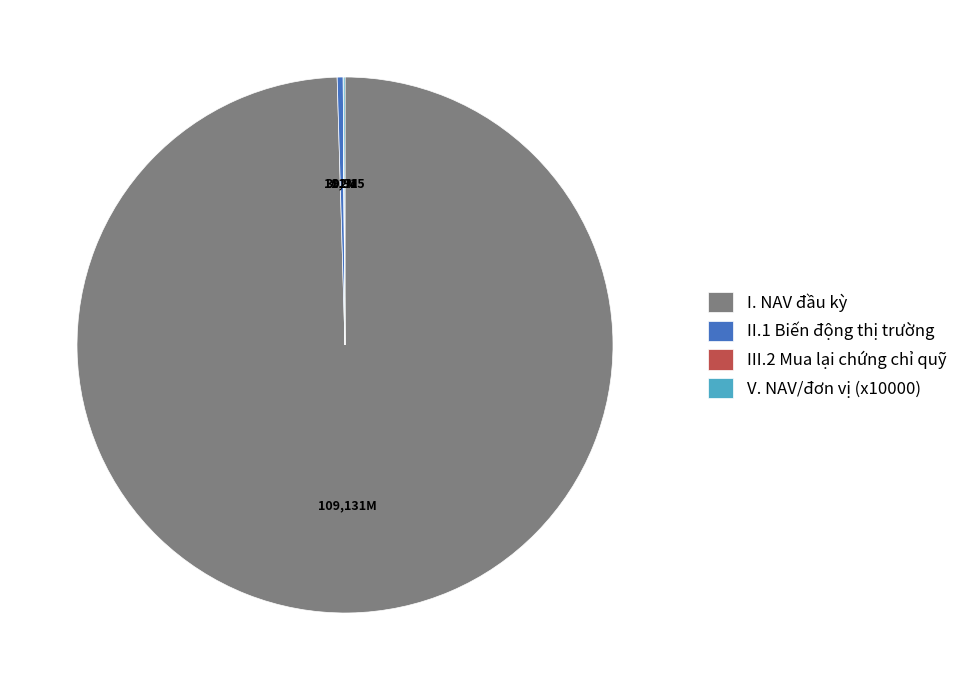

What is the largest slice in the pie chart?

I. NAV đầu kỳ